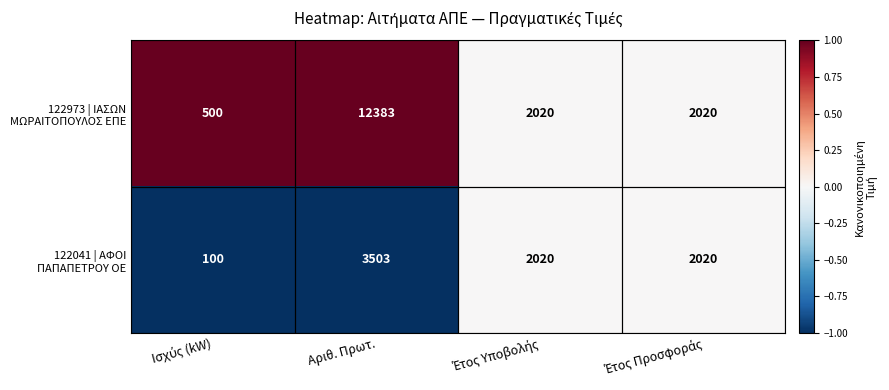

What is the spread (max minus min) of values at Αριθ. Πρωτ.?

8880